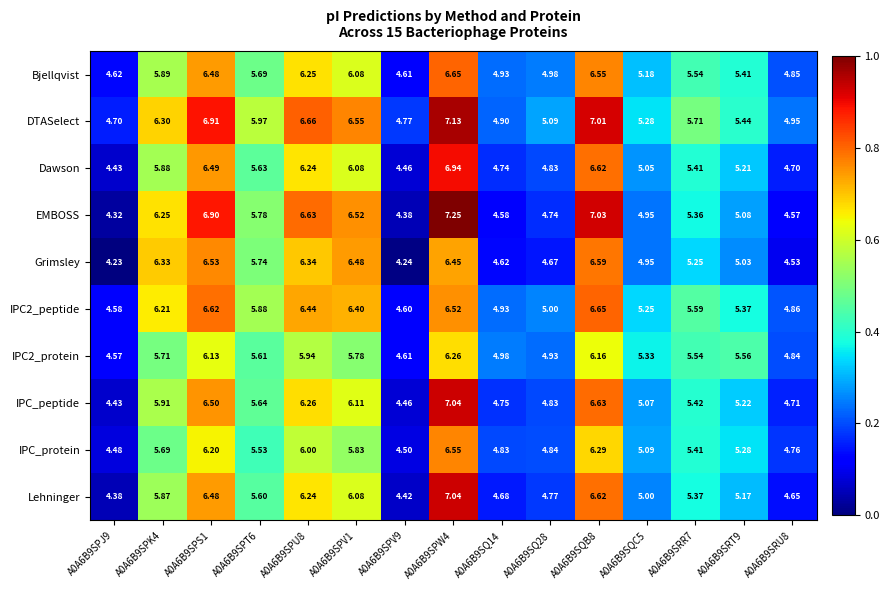

Is the value of EMBOSS at A0A6B9SQC5 greater than the value of IPC_protein at A0A6B9SQC5?

No